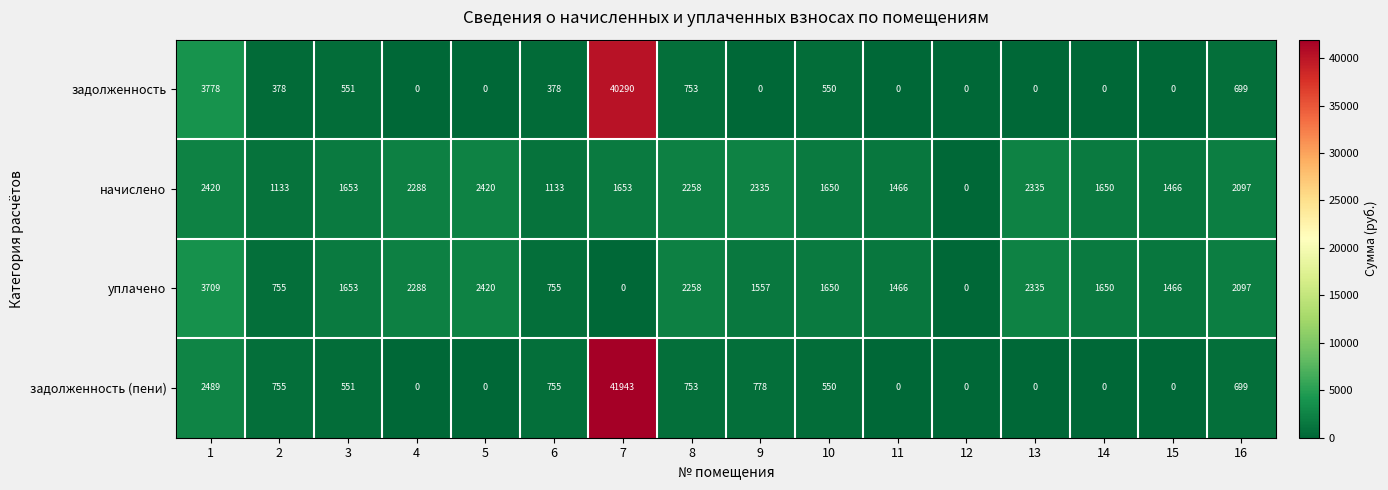

What is the maximum value shown in the chart?

41943